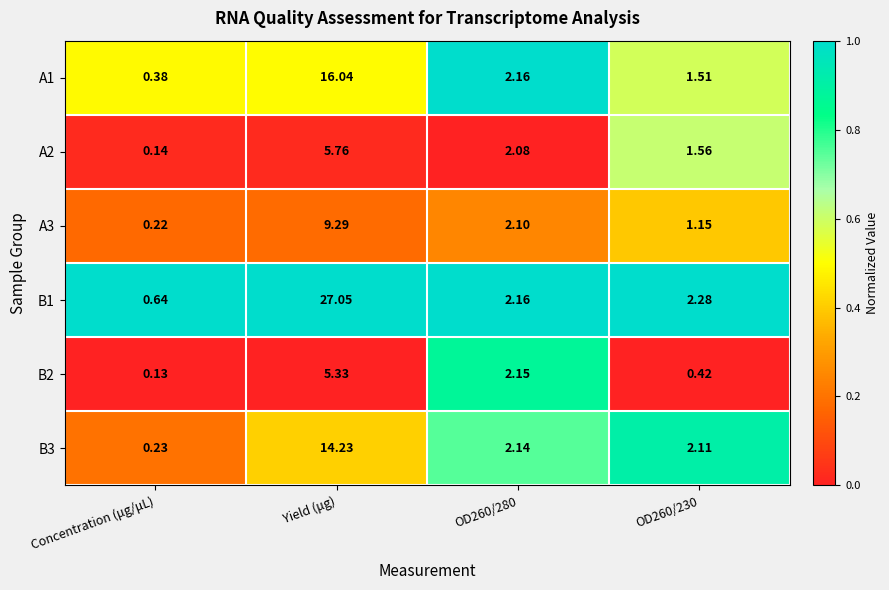

Which series changed the most between Concentration (μg/μL) and OD260/280?

B2